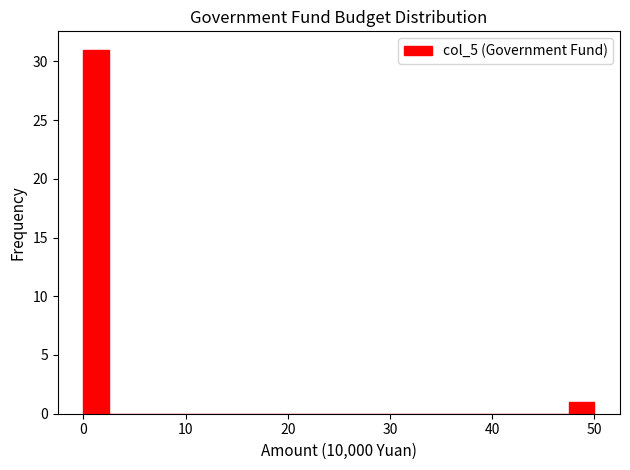

Around what value on the x-axis is the tallest bar? Give the approximate position of its centre, as read against the axis.

1